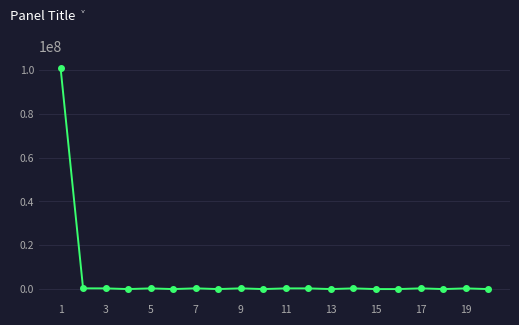

True or false: there are more than 1 points higher than both neighbors.

True